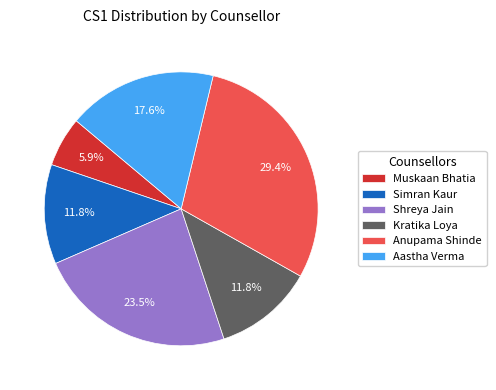

What portion of the pie excludes Anupama Shinde?

70.6%